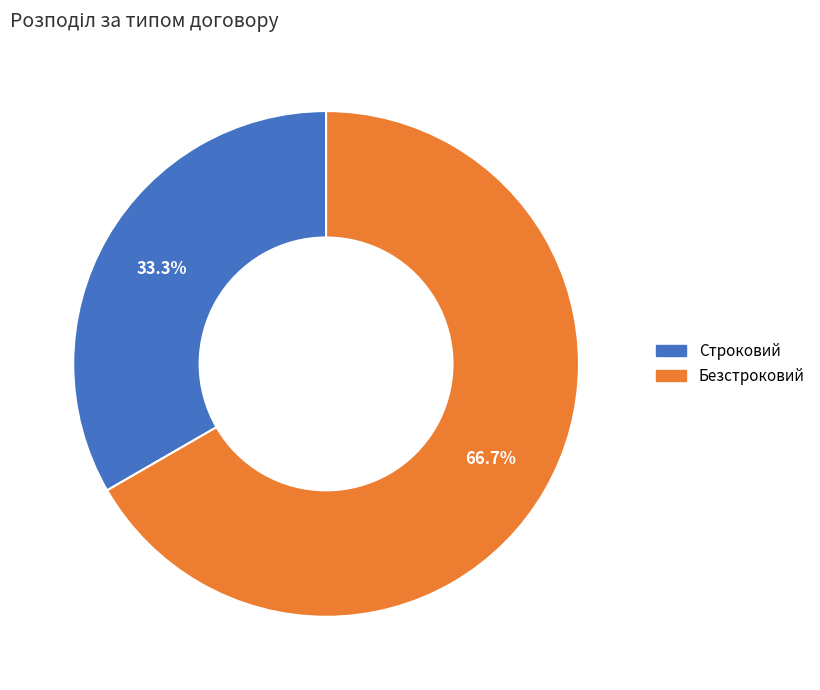

Which has a higher value, Безстроковий or Строковий?

Безстроковий